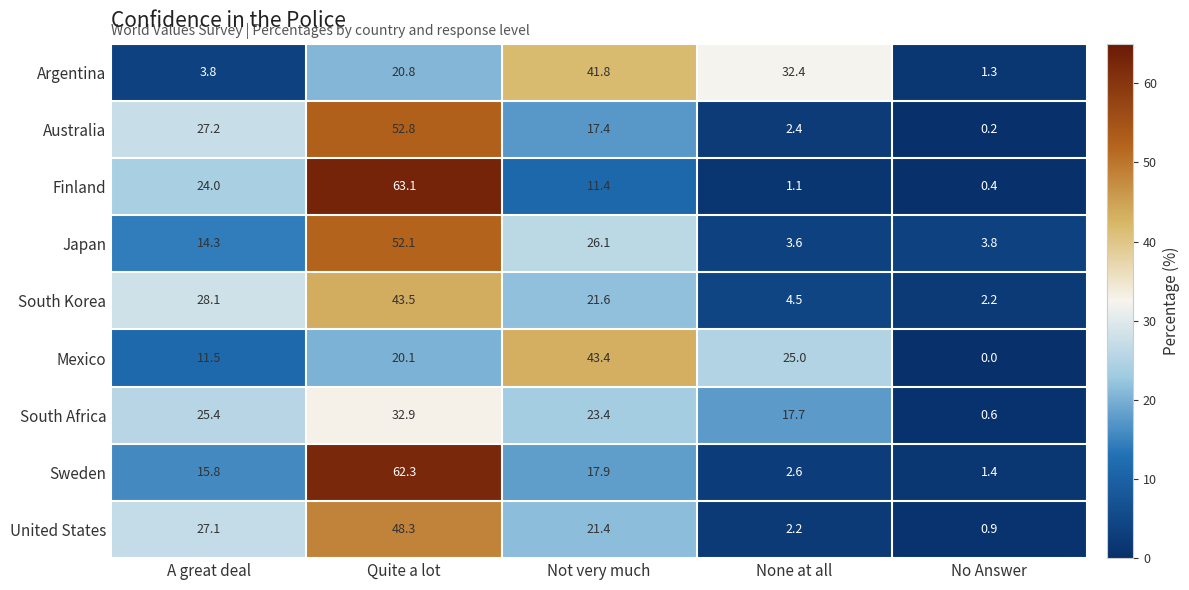

True or false: United States has a value of 2.2 at None at all.

True